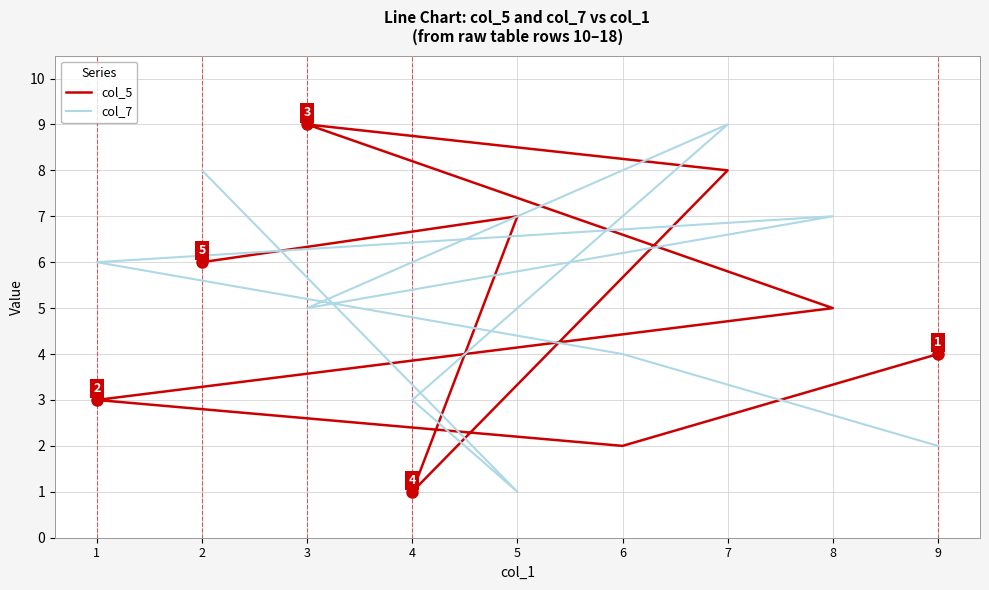

What position from the left is 6?

2